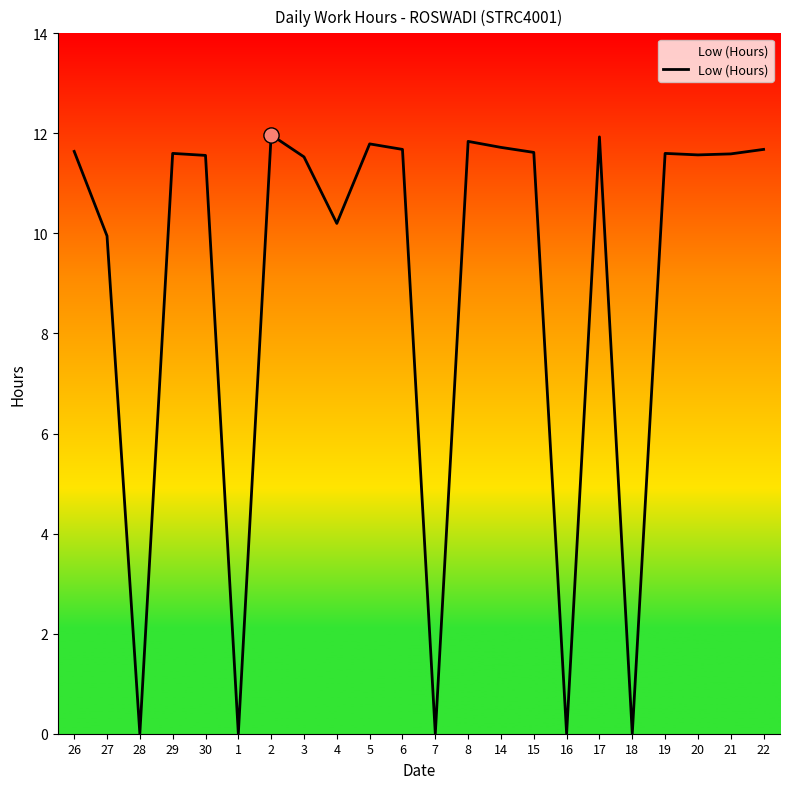

Which has a higher value, 29 or 18?

29